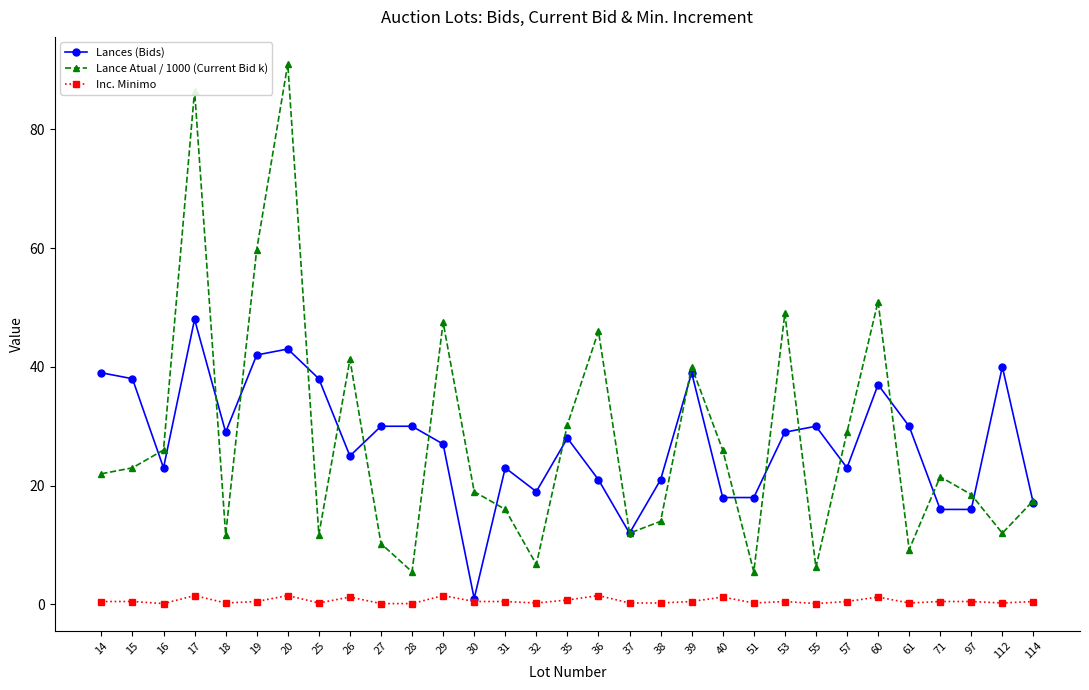

Where does the Lance Atual / 1000 (Current Bid k) series first go above 21?

14